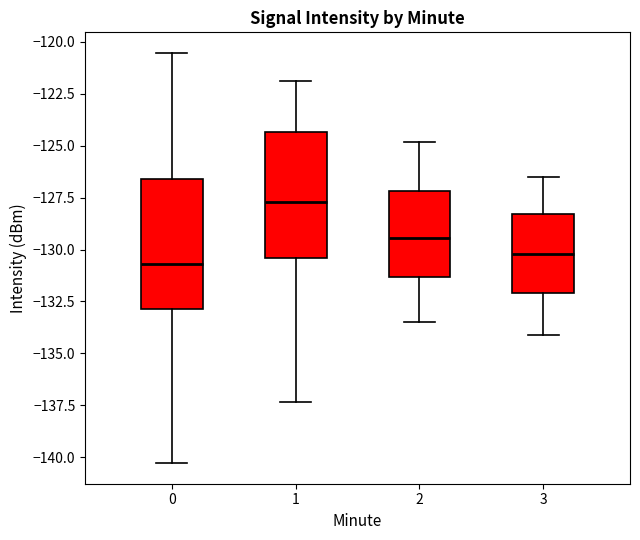

Reading left to right, read every box against the y-axis: the position of its median line, the range the box covers, and the ends of its whiskers. The values are not printed on the chart, so give them approximately, as read against the axis.

0: median -130.5, box -133.0 to -126.5, whiskers -140.5 to -120.5
1: median -127.5, box -130.5 to -124.5, whiskers -137.5 to -122.0
2: median -129.5, box -131.5 to -127.0, whiskers -133.5 to -125.0
3: median -130.0, box -132.0 to -128.5, whiskers -134.0 to -126.5